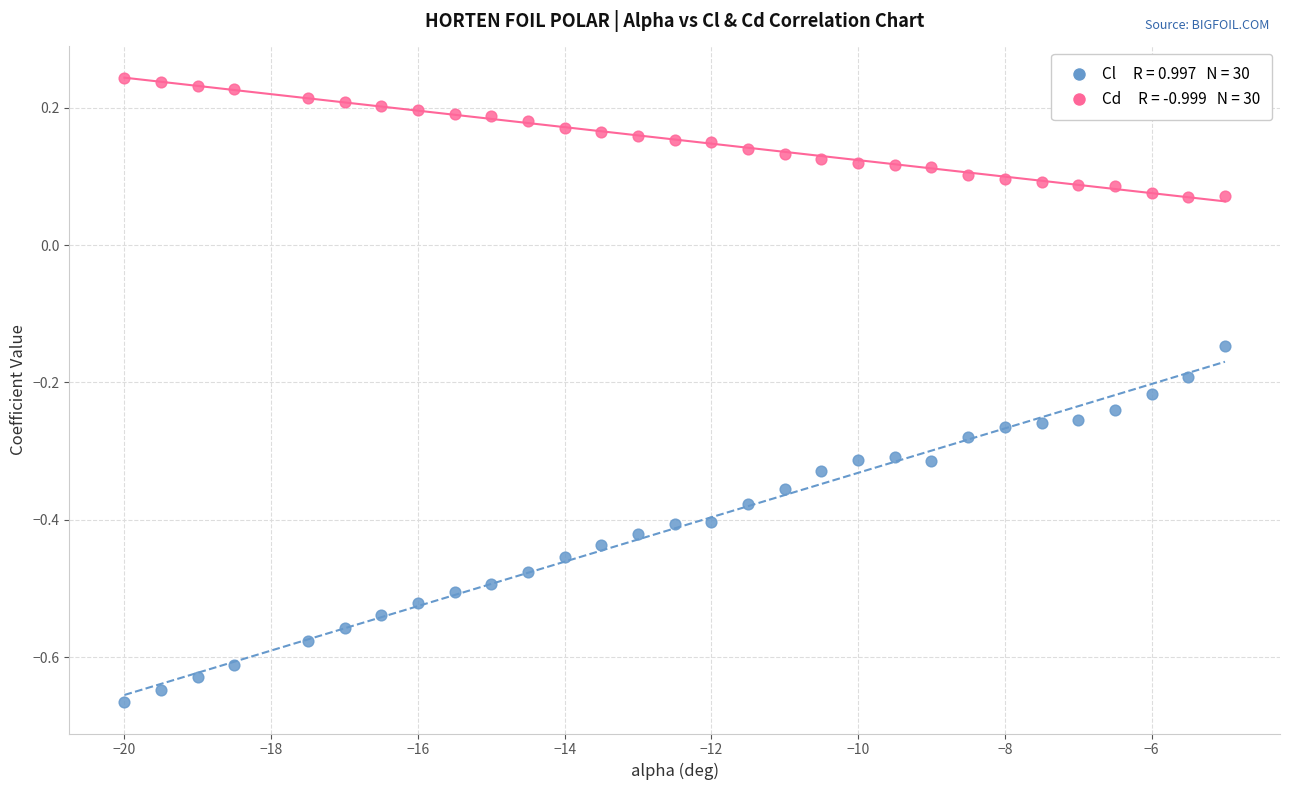

Across all data points, what is the range of X values (max minus min)?

15.0